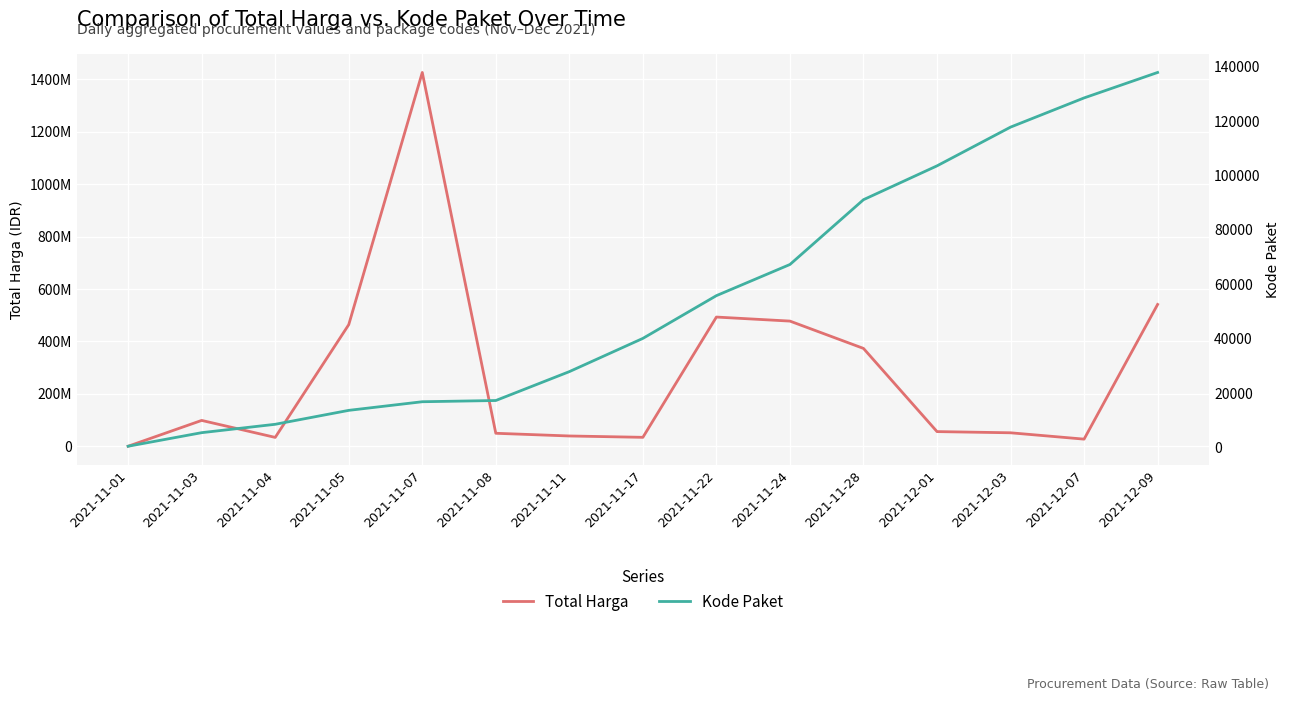

Reading right to left, list all the values displayed in this chart.

Total Harga: 2021-12-09=541071000	2021-12-07=27412000	2021-12-03=51601000	2021-12-01=56152800	2021-11-28=373404000	2021-11-24=477600000	2021-11-22=493000000	2021-11-17=34292000	2021-11-11=39440000	2021-11-08=49730040	2021-11-07=1425867900	2021-11-05=464002100	2021-11-04=34000000	2021-11-03=98772570	2021-11-01=333600
Kode Paket: 2021-12-09=137876	2021-12-07=128516	2021-12-03=117783	2021-12-01=103541	2021-11-28=91101	2021-11-24=67279	2021-11-22=55826	2021-11-17=40112	2021-11-11=27891	2021-11-08=17272	2021-11-07=16823	2021-11-05=13652	2021-11-04=8530	2021-11-03=5449	2021-11-01=464